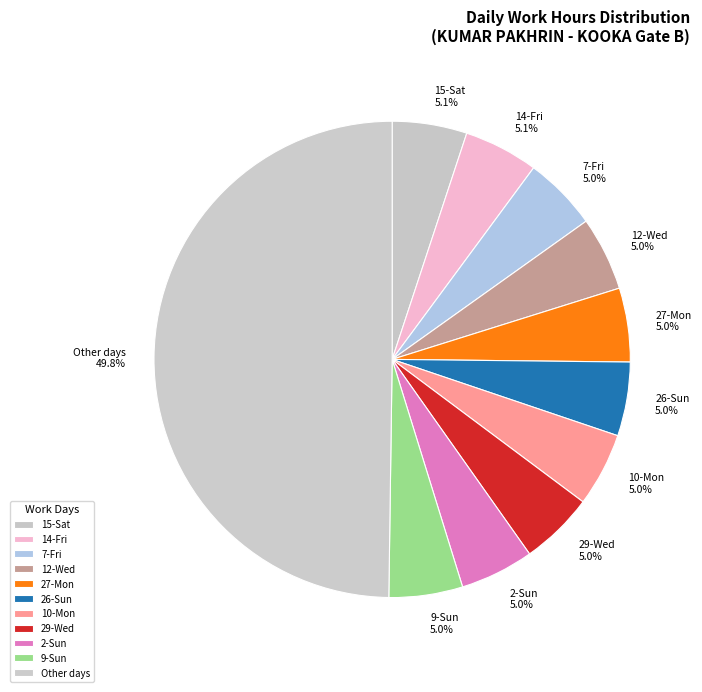

Is the sum of 14-Fri and 7-Fri greater than half?

No